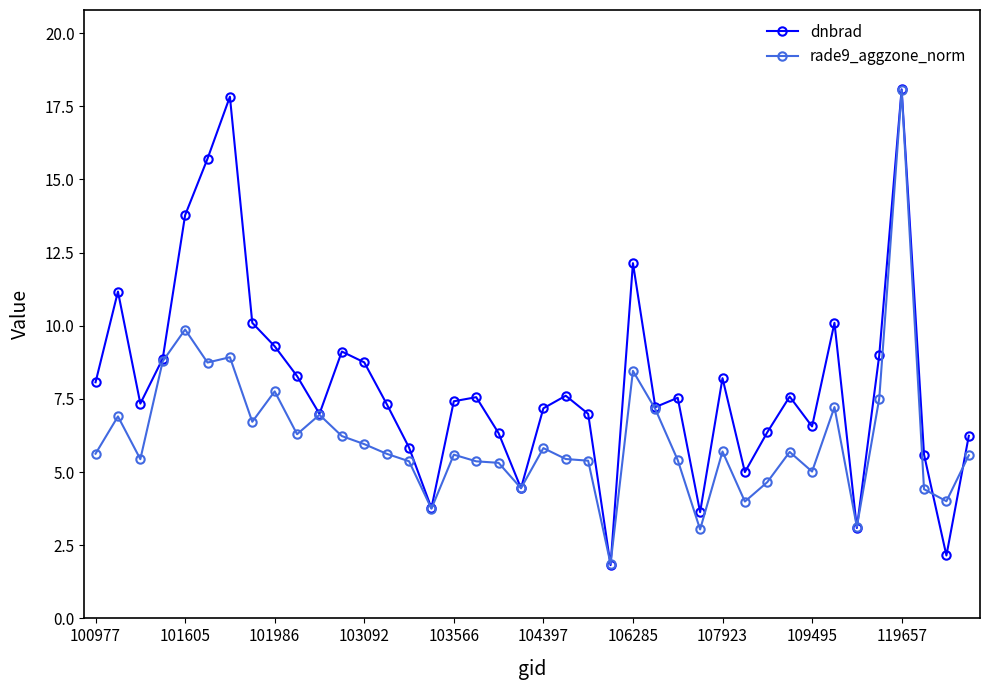

What is the value of the dnbrad point at the 22nd from the left?

7.6